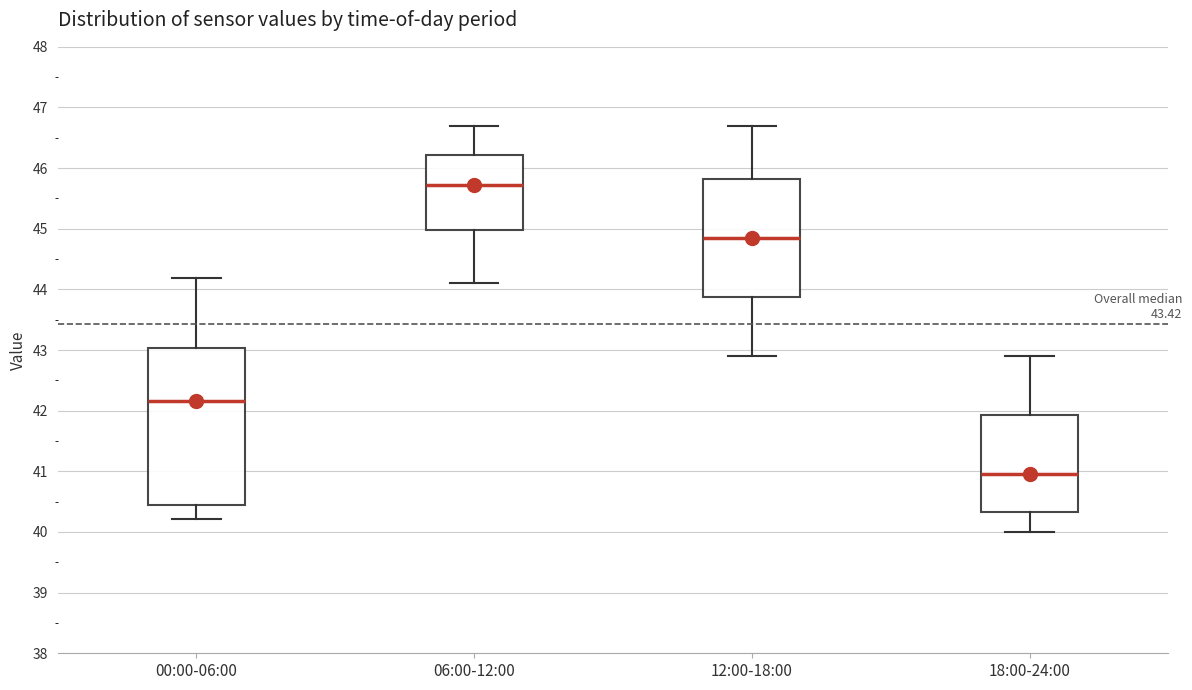

Which box's median line is the highest?

06:00-12:00